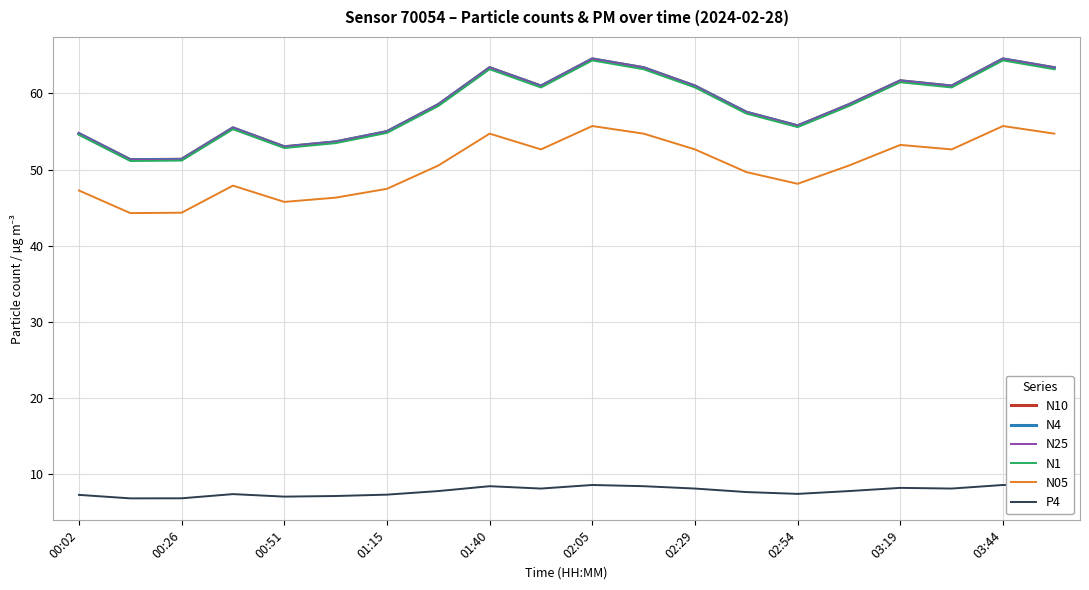

What is the greatest value displayed?

64.5